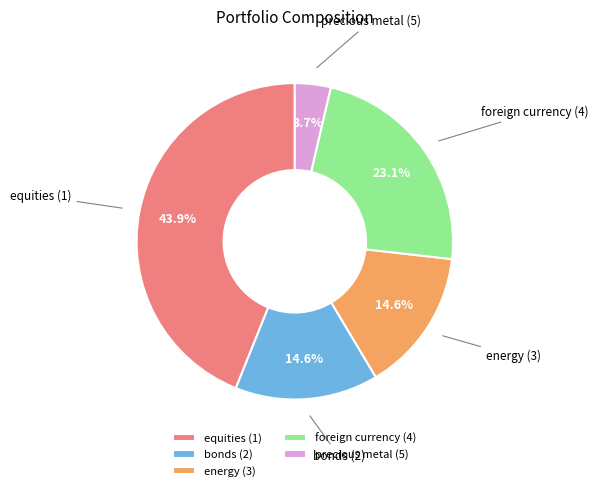

Count the number of slices in the pie.

5